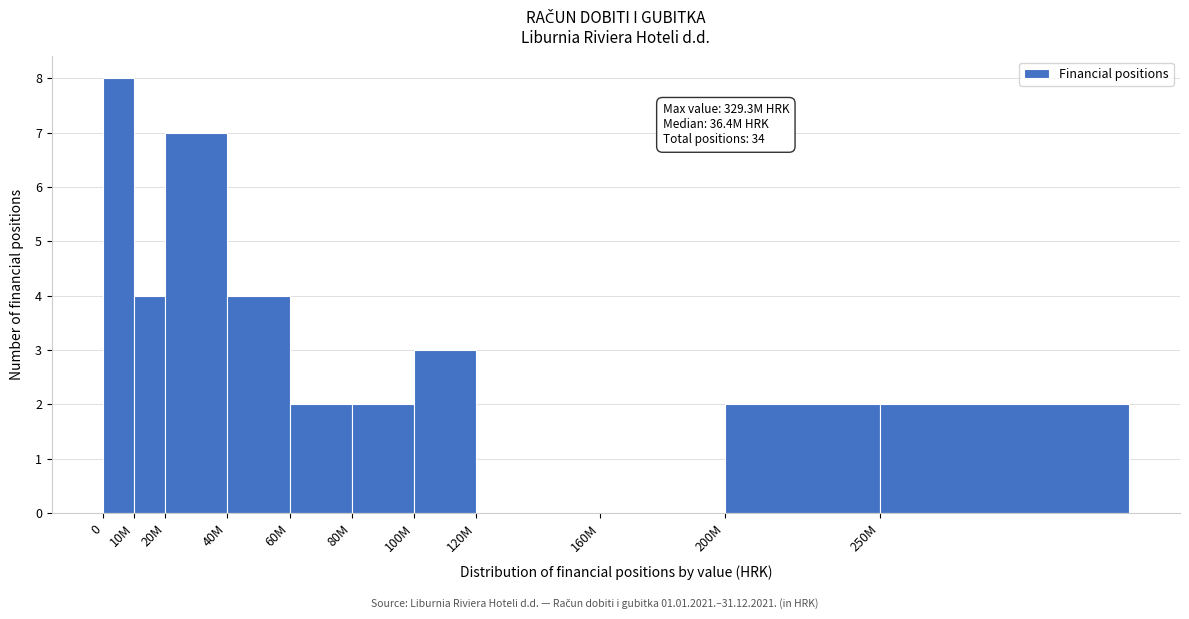

Reading left to right, what are all the values shown in this chart?

0=8	10M=4	20M=7	40M=4	60M=2	80M=2	100M=3	120M=0	160M=0	200M=2	250M=2